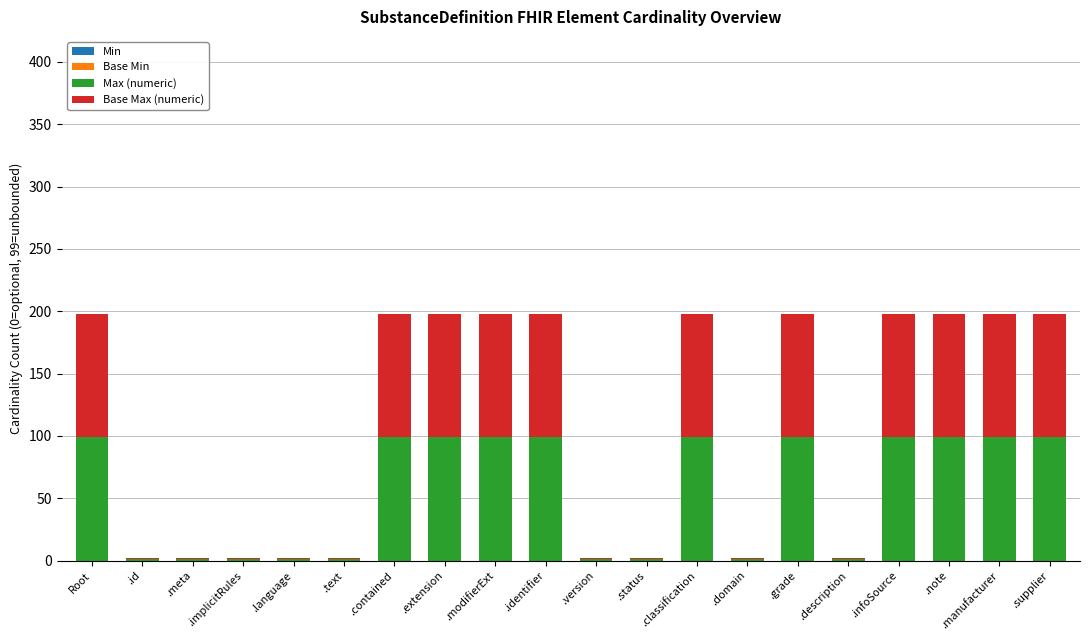

What is the maximum value for Max (numeric)?

99